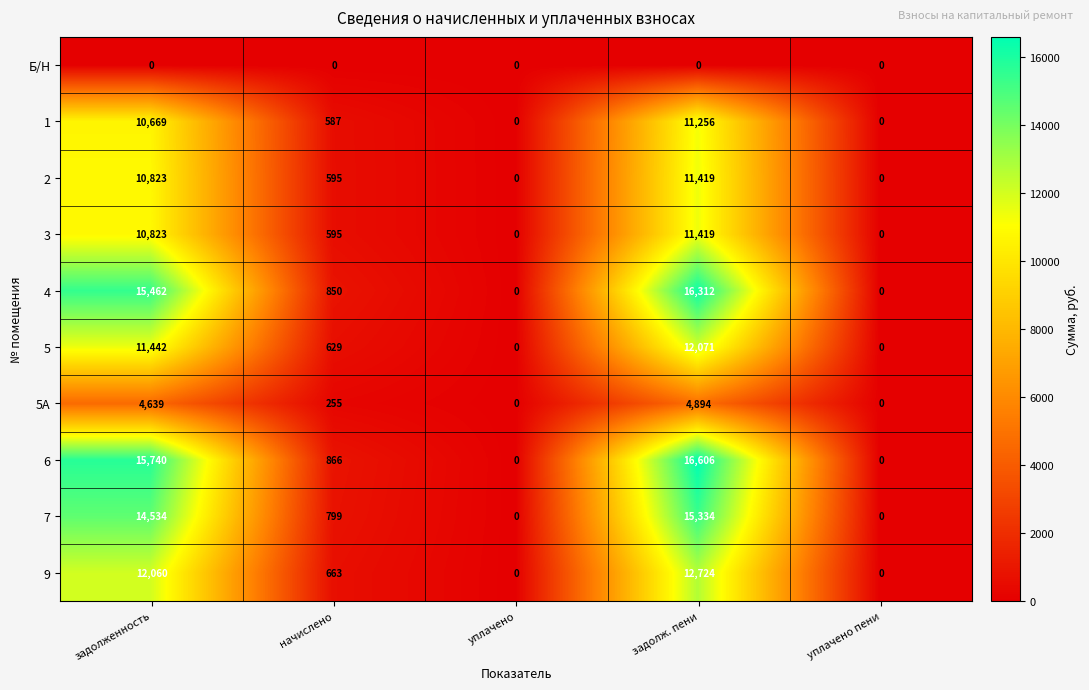

What is the maximum value shown in the chart?

16606